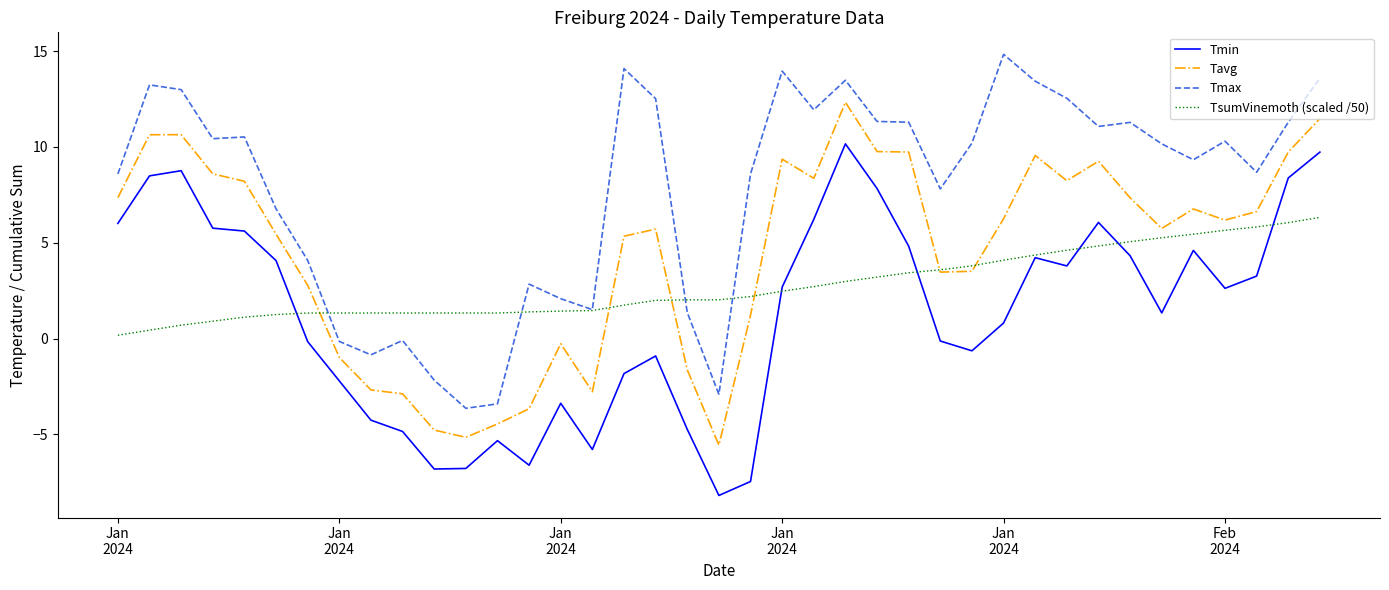

True or false: Tmin and Tavg cross at least once.

False